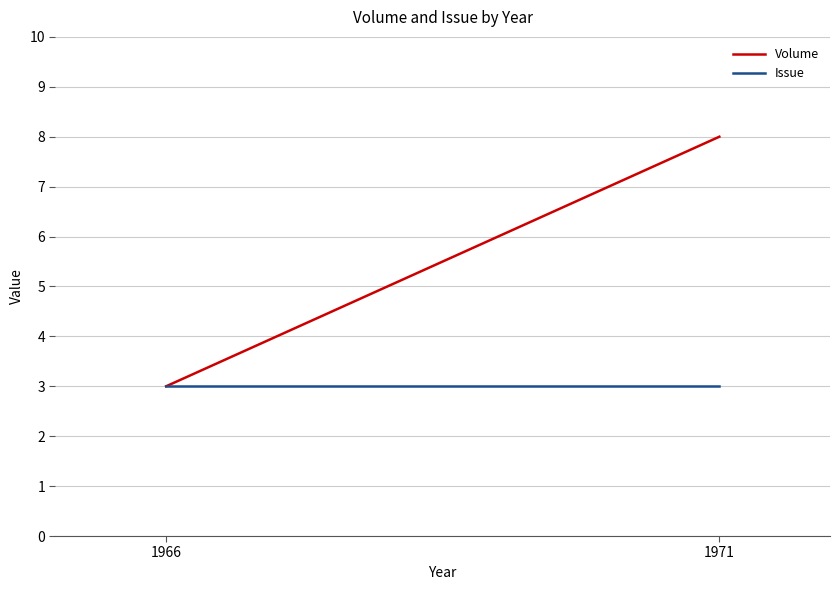

What are all the series names shown in the legend?

Volume, Issue